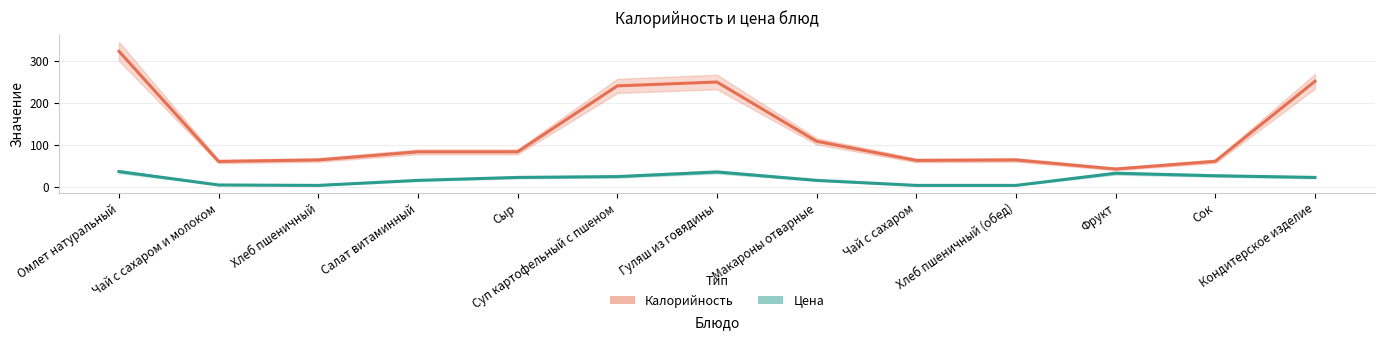

How many distinct data groups are displayed?

2